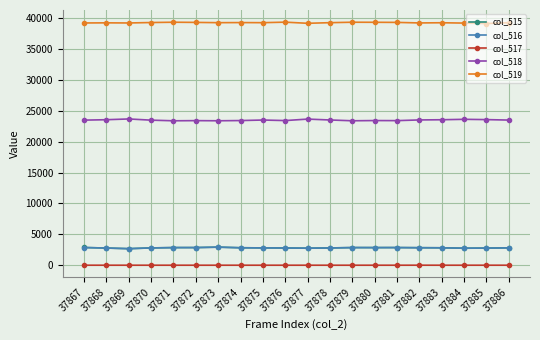

True or false: col_515 has a value of 2855 at 37879.

True